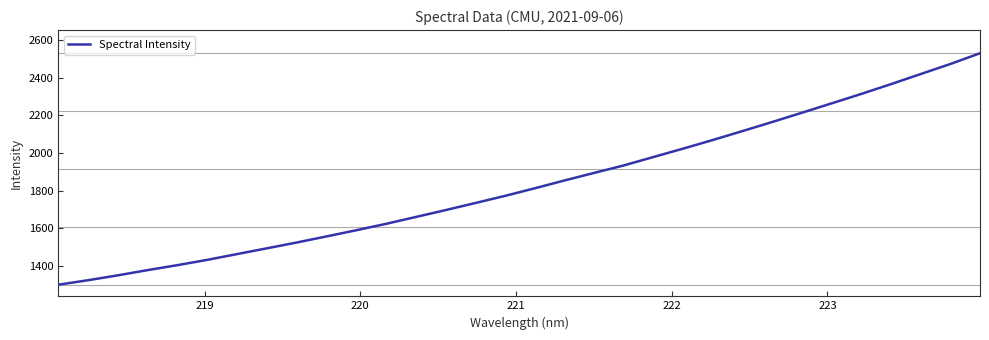

What is the greatest value displayed?

2528.8